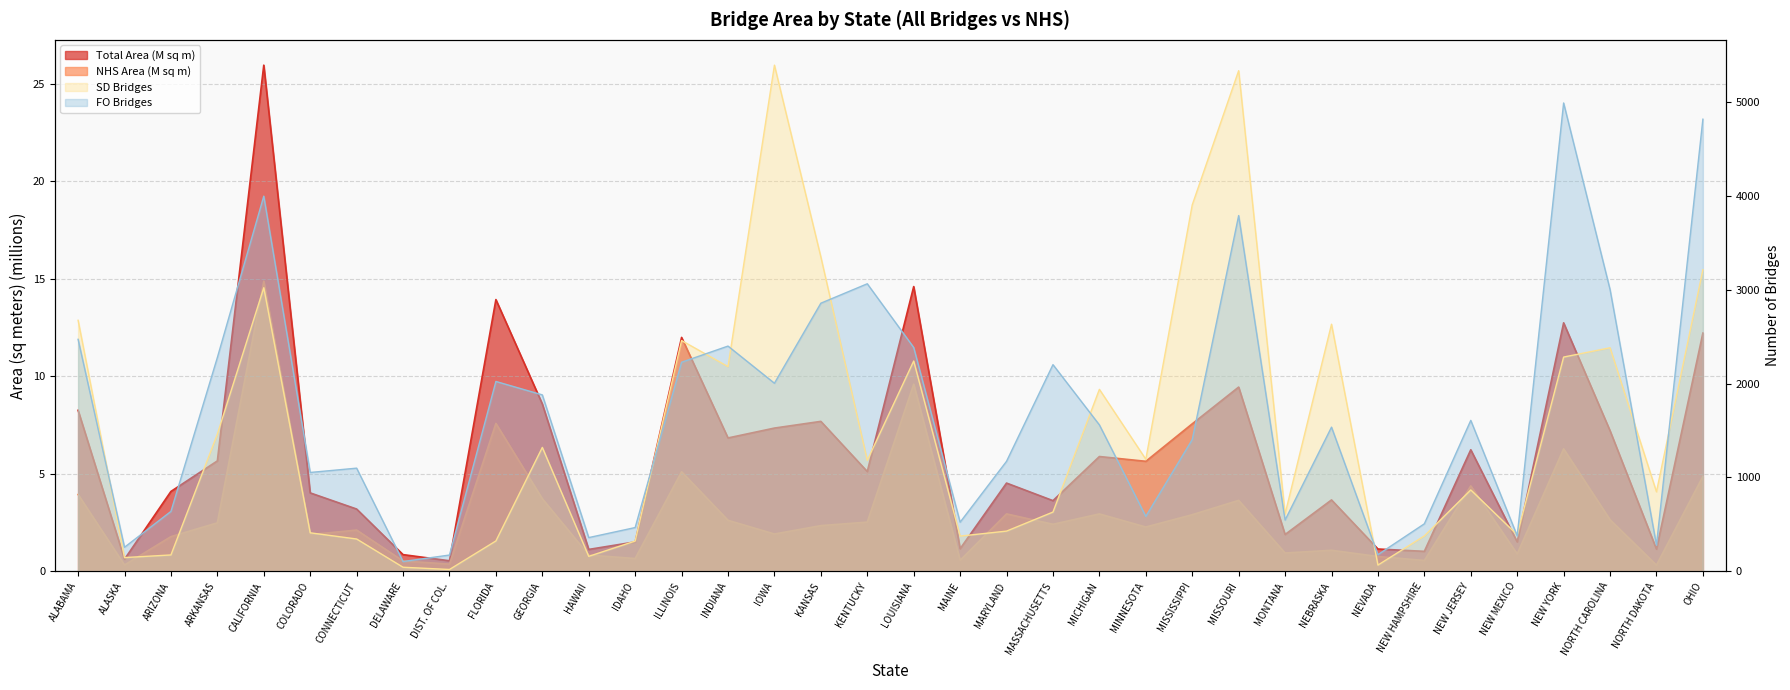

What position from the right is IDAHO?

24